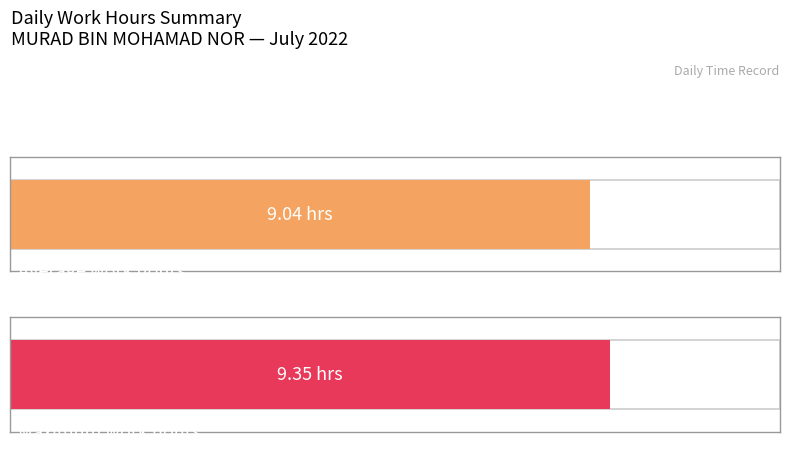

The chart shows a value of 15.7 at 18. True or false?

False